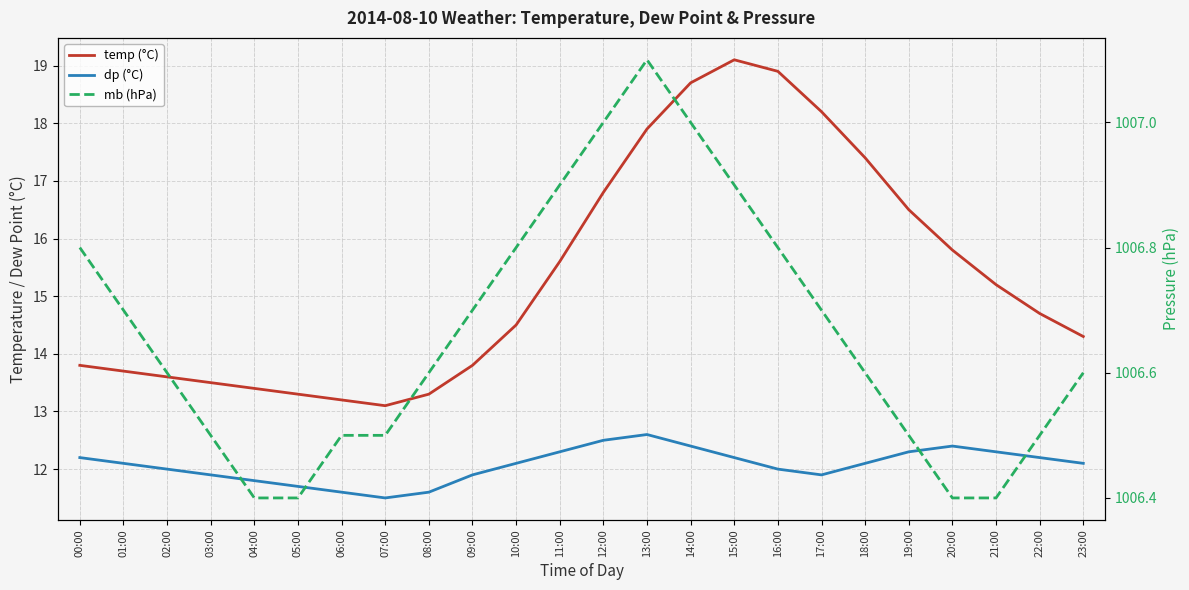

Which has a higher value, 11:00 or 03:00?

11:00